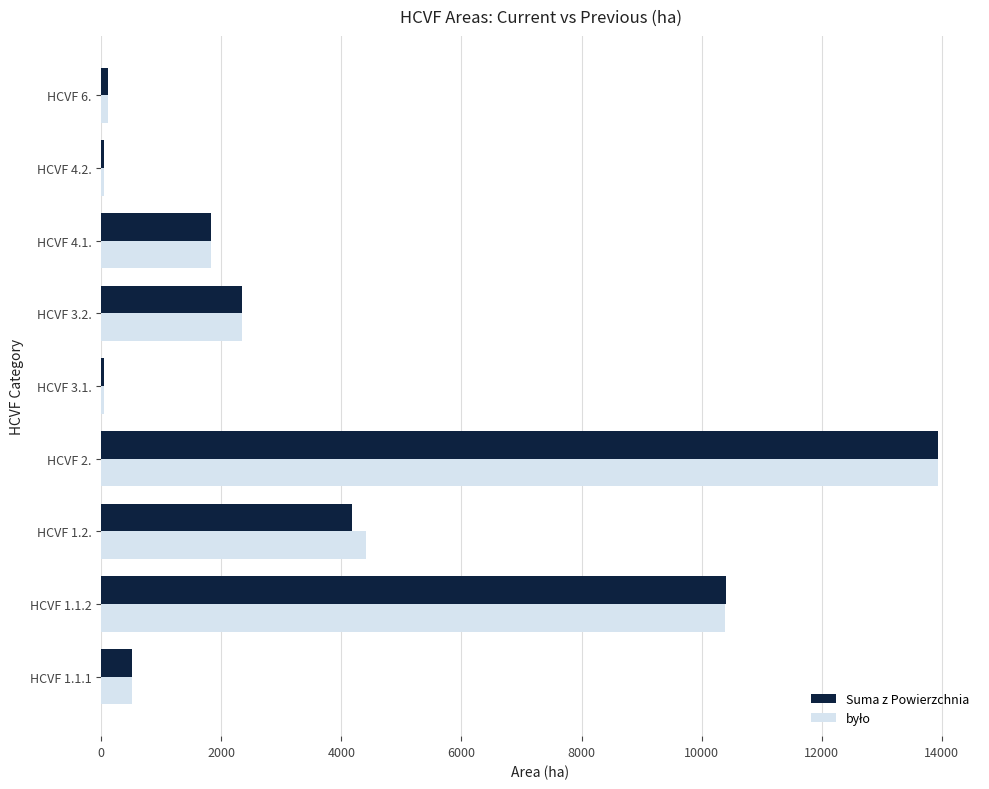

At which category is the sum across all series the highest?

HCVF 2.